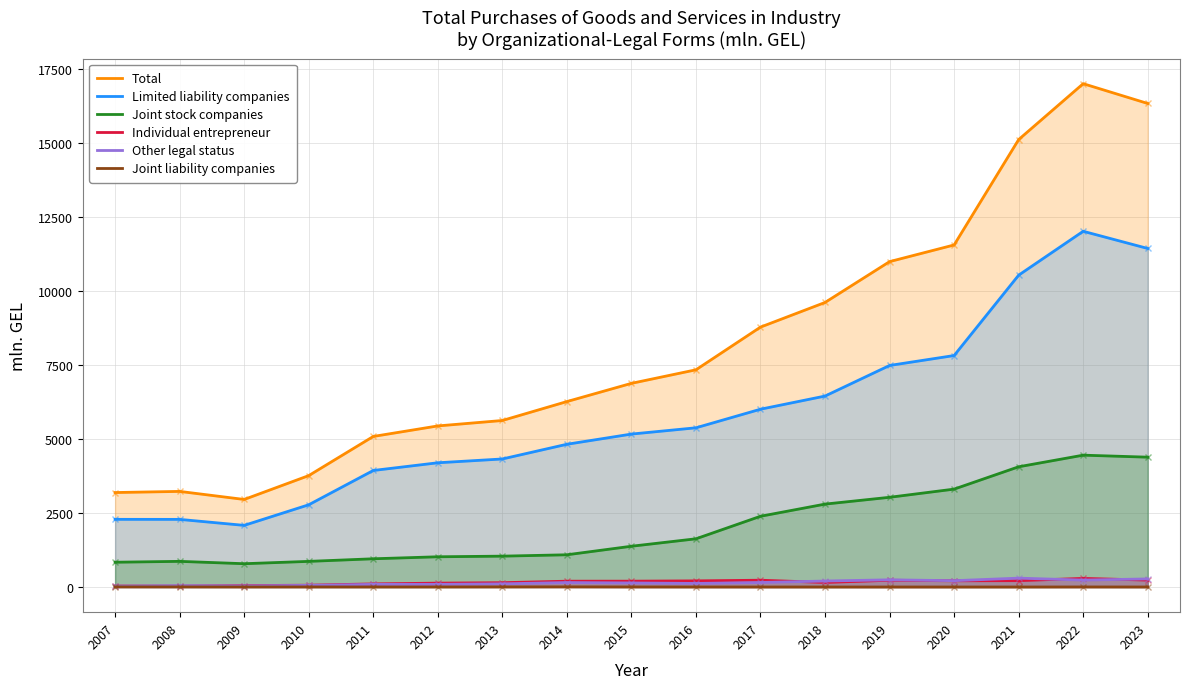

How many series are shown in this chart?

6